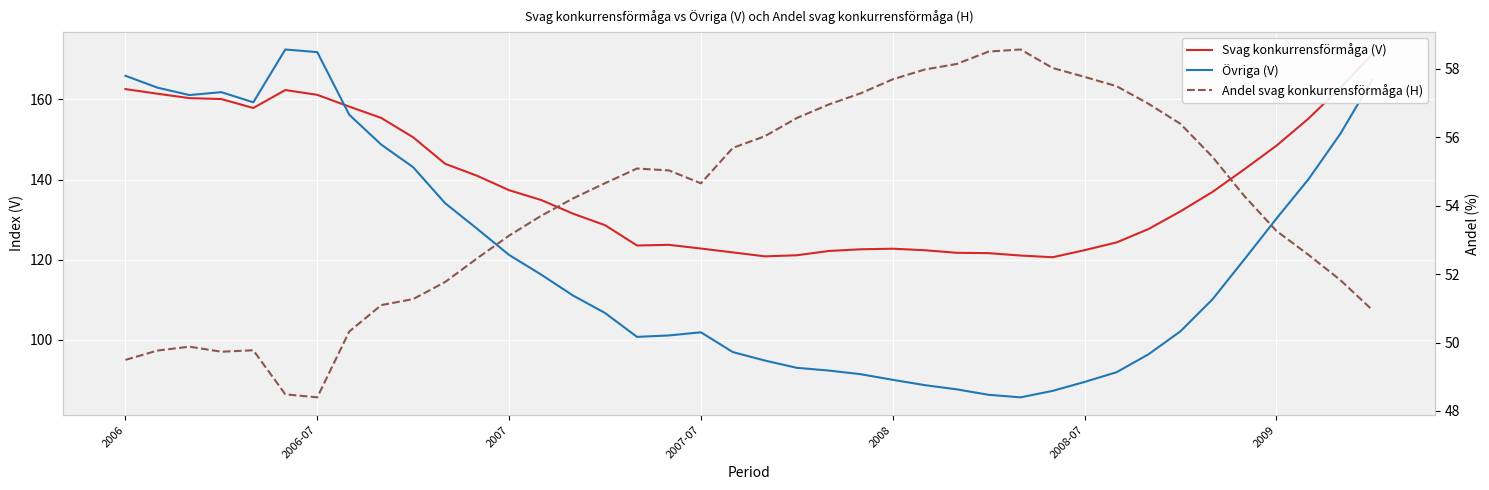

What position from the right is 33?

7